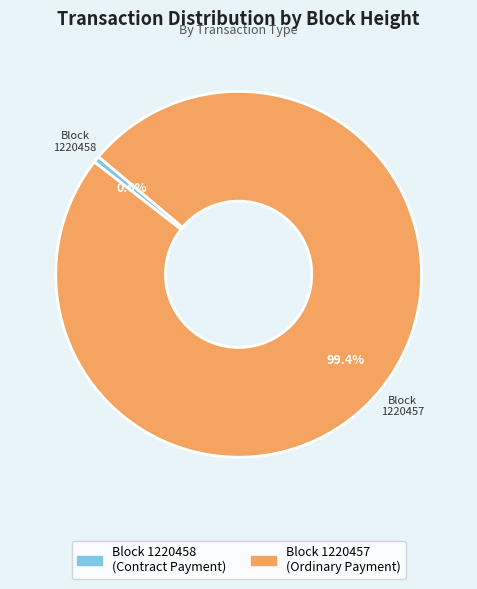

Does any single category account for the majority?

Yes